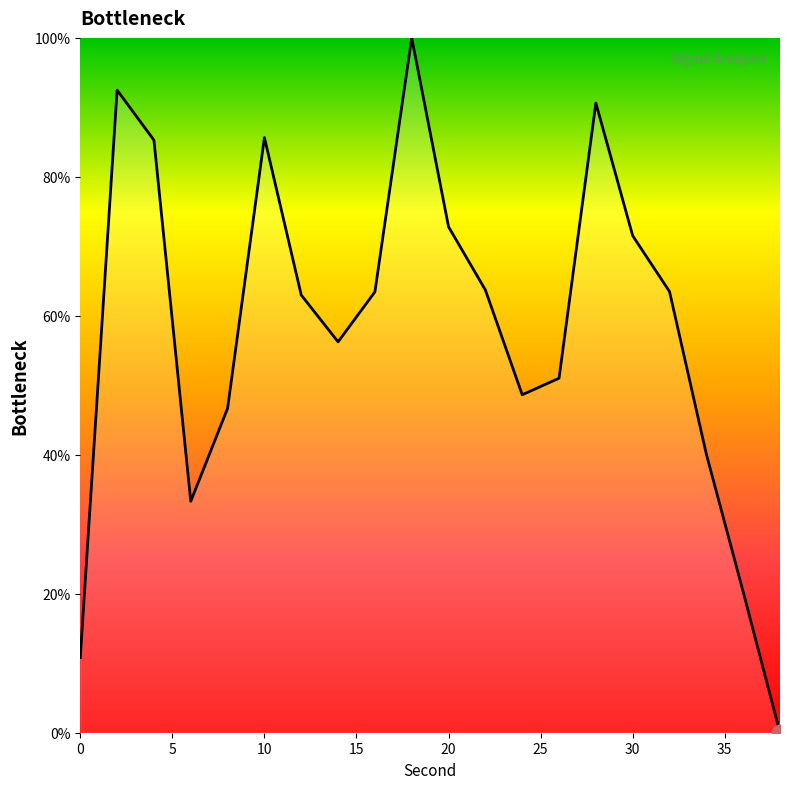

What is the maximum value shown in the chart?

100.0